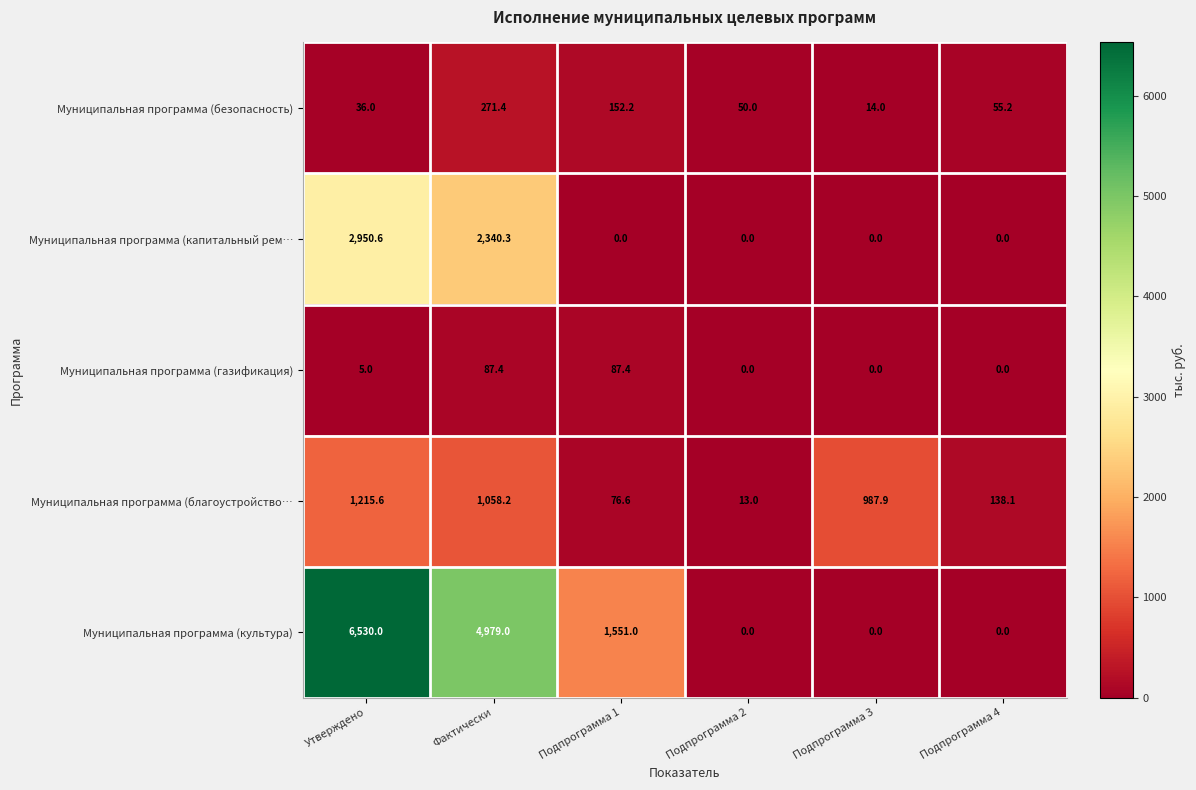

Which category has the highest value in the Муниципальная программа (культура) series?

Утверждено